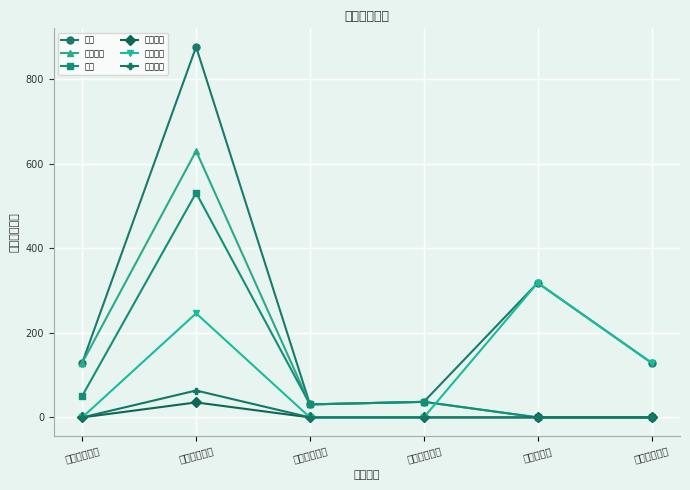

True or false: 项目支出 and 人员经费 cross at least once.

False